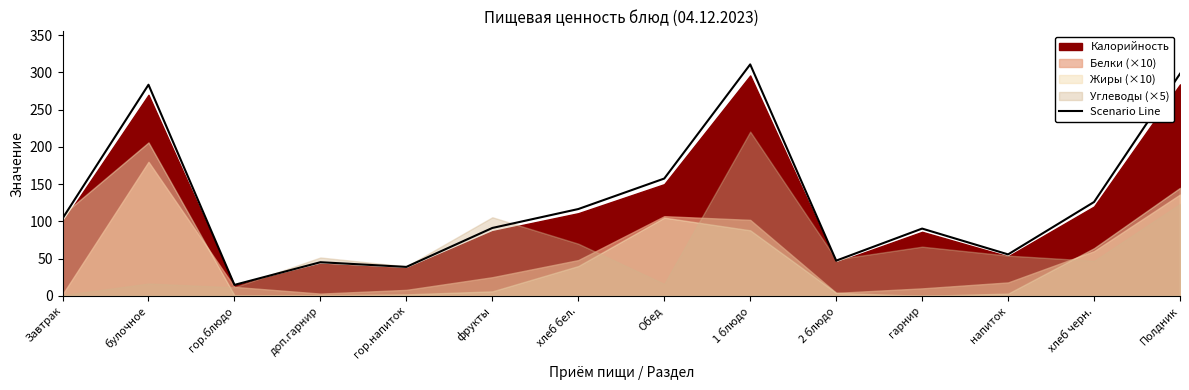

What is the approximate value at Завтрак?

104.0